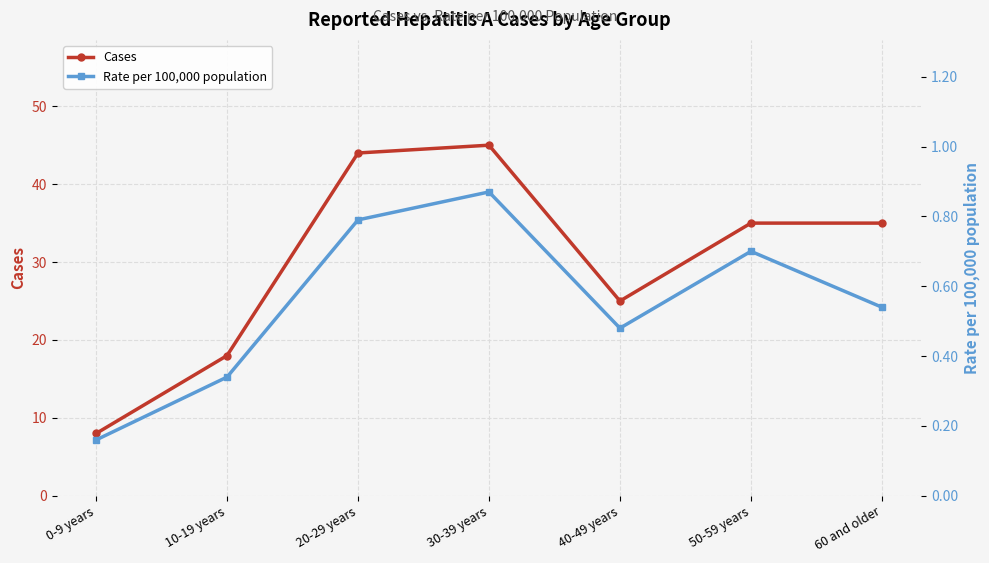

Which series has the largest range (max minus min)?

Cases